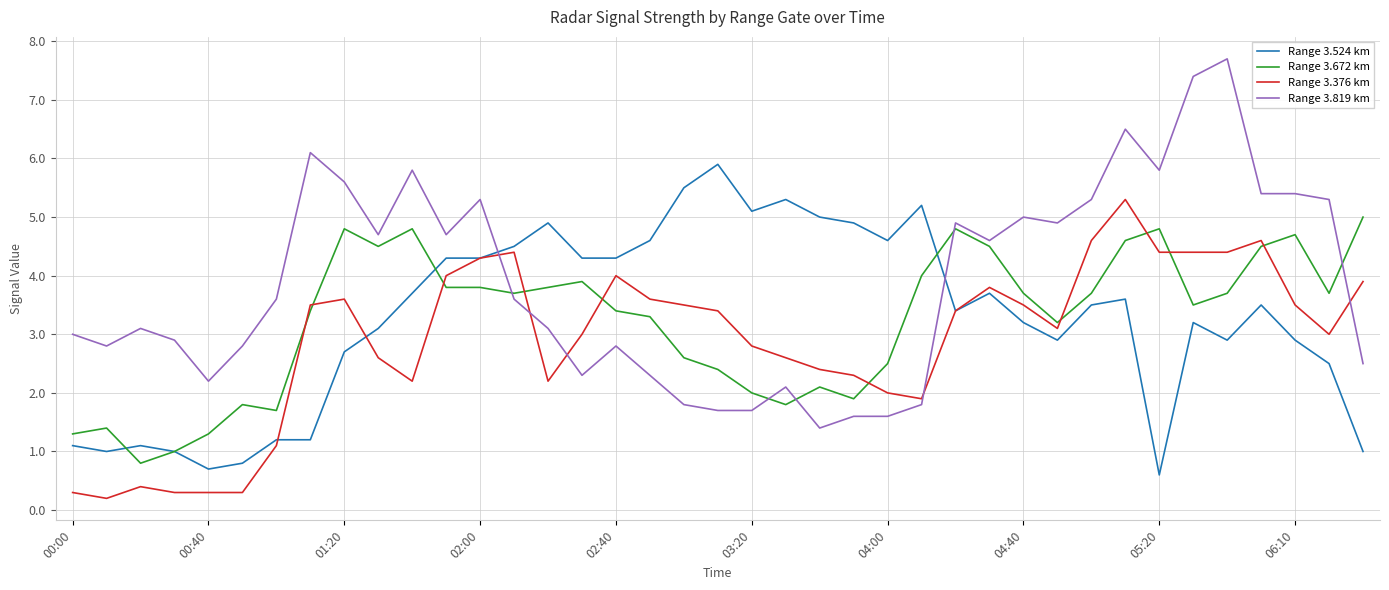

True or false: Range 3.376 km and Range 3.819 km intersect in this chart.

True